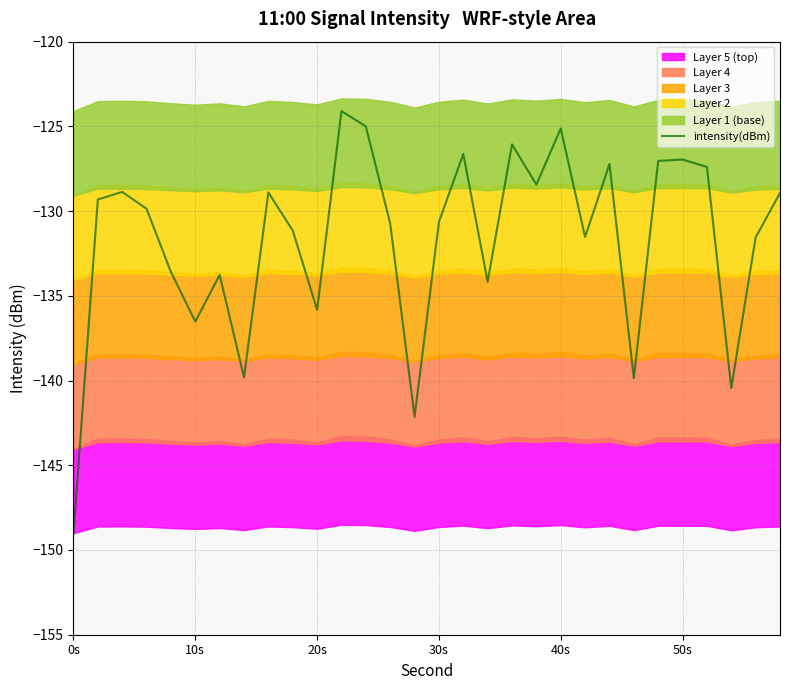

At which label does intensity(dBm) reach its minimum?

0s